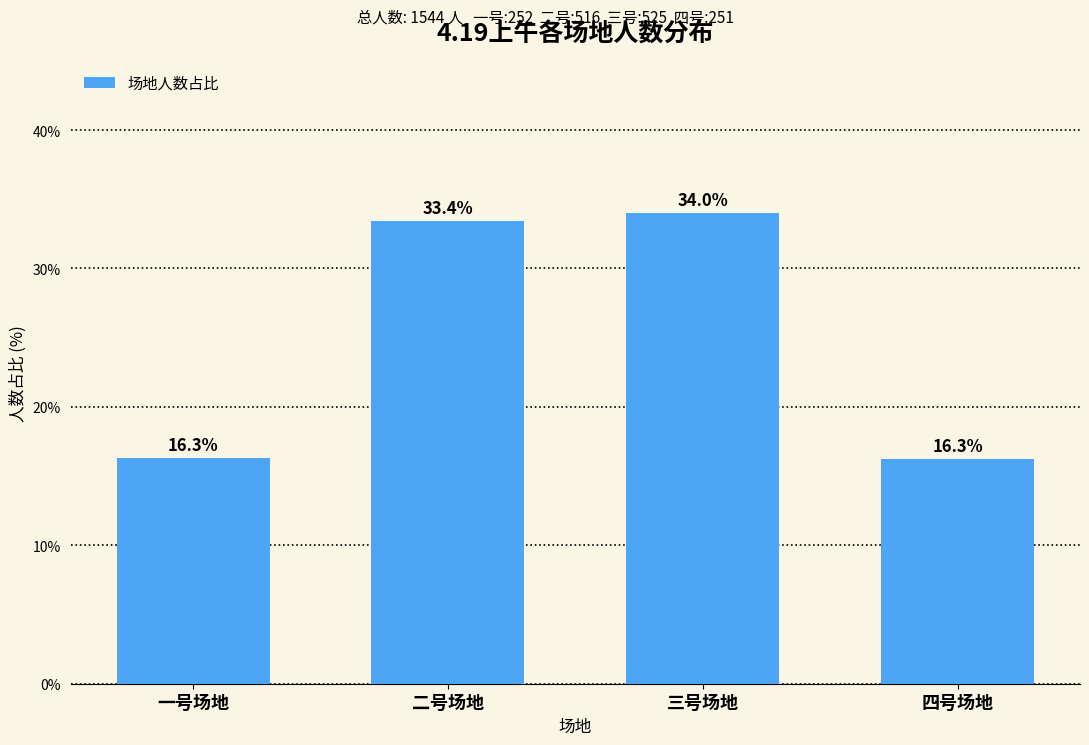

How many data points does each series have?

4